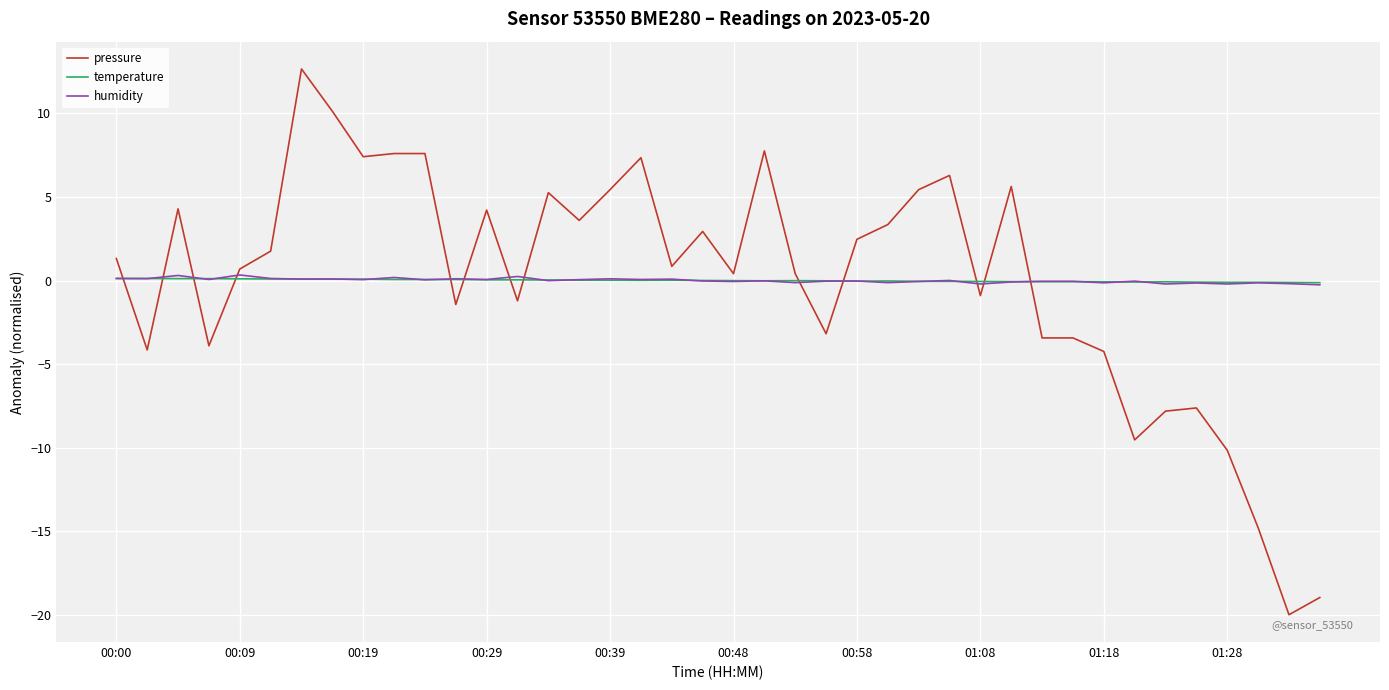

Which series ends up on top after the final intersection of temperature and pressure?

temperature